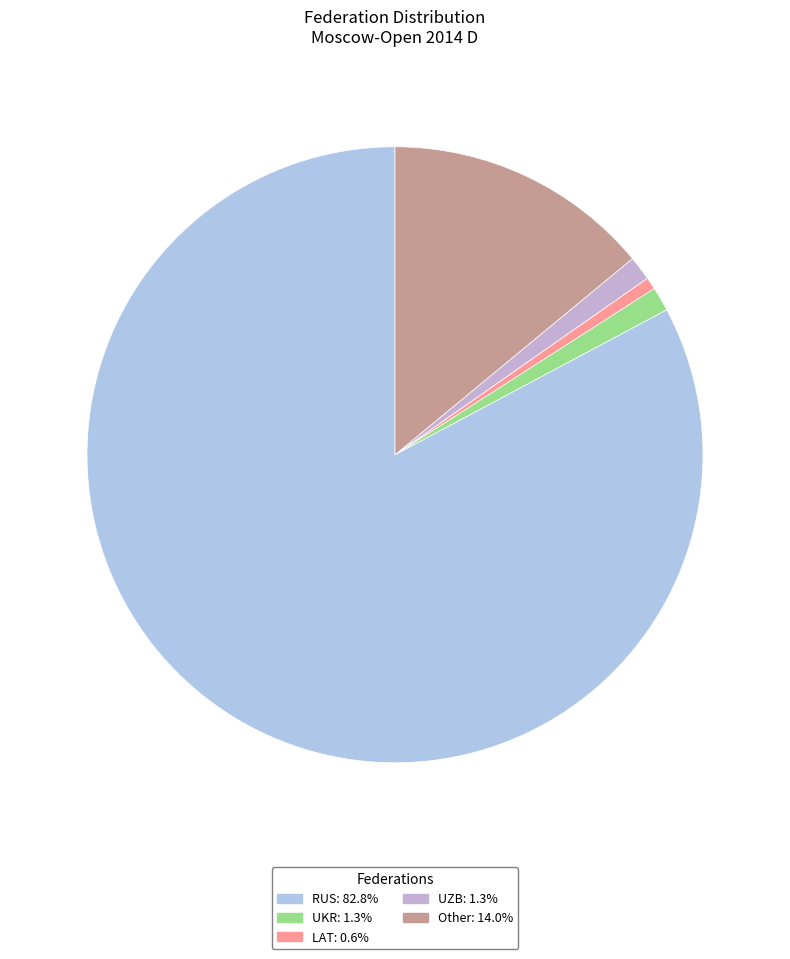

Is there a majority slice in this chart?

Yes